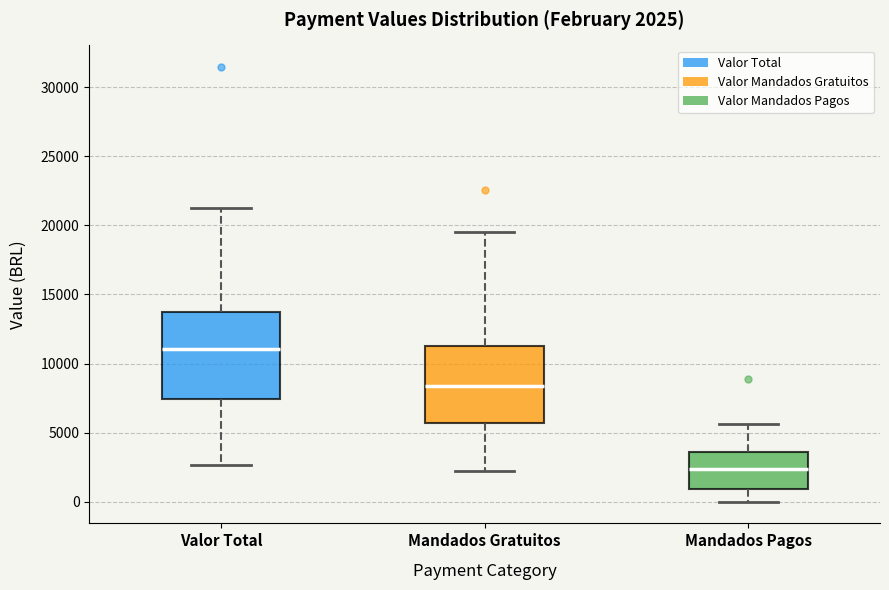

Comparing the boxes themselves (not the whiskers), which one is the tallest?

Valor Total